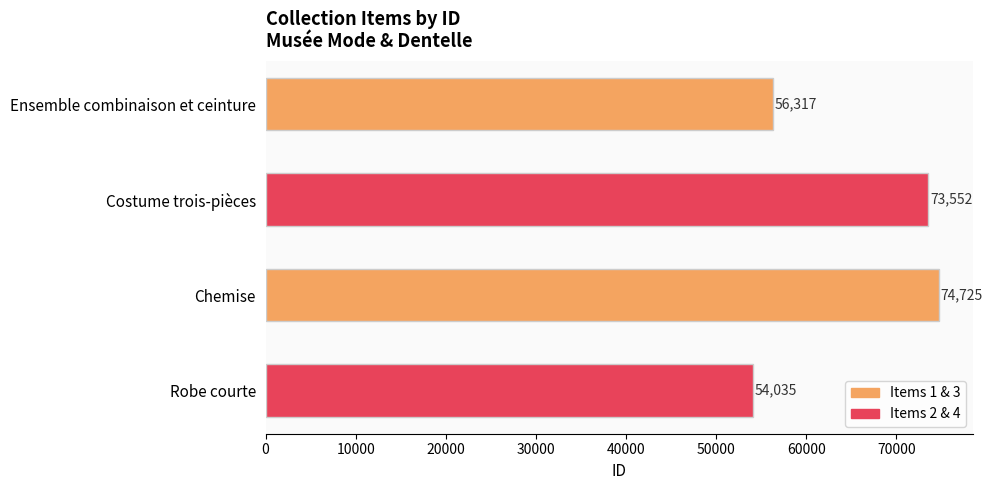

What is the difference between the maximum and minimum values?

20690